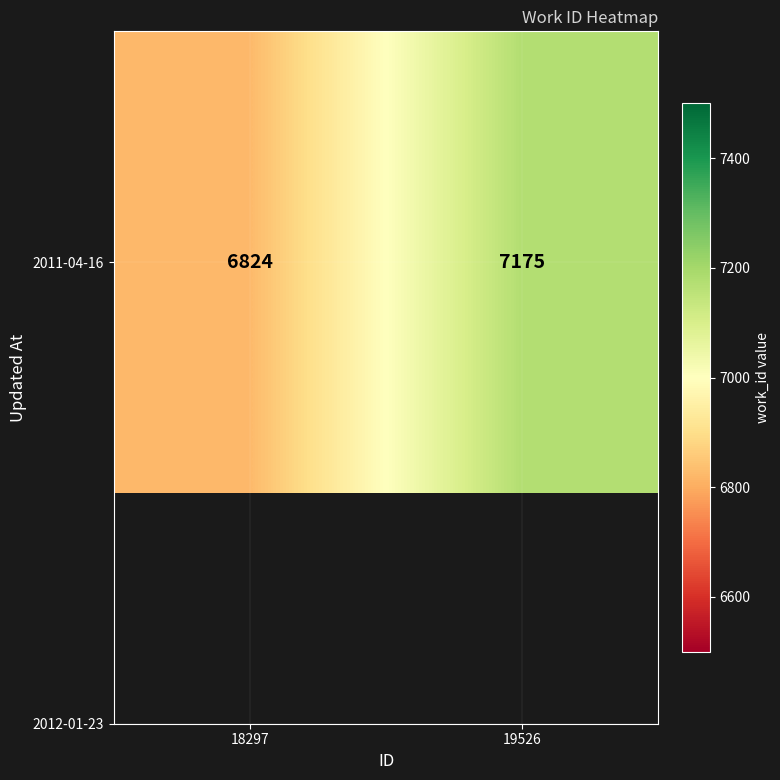

Rank the categories by value from lowest to highest.

18297, 19526